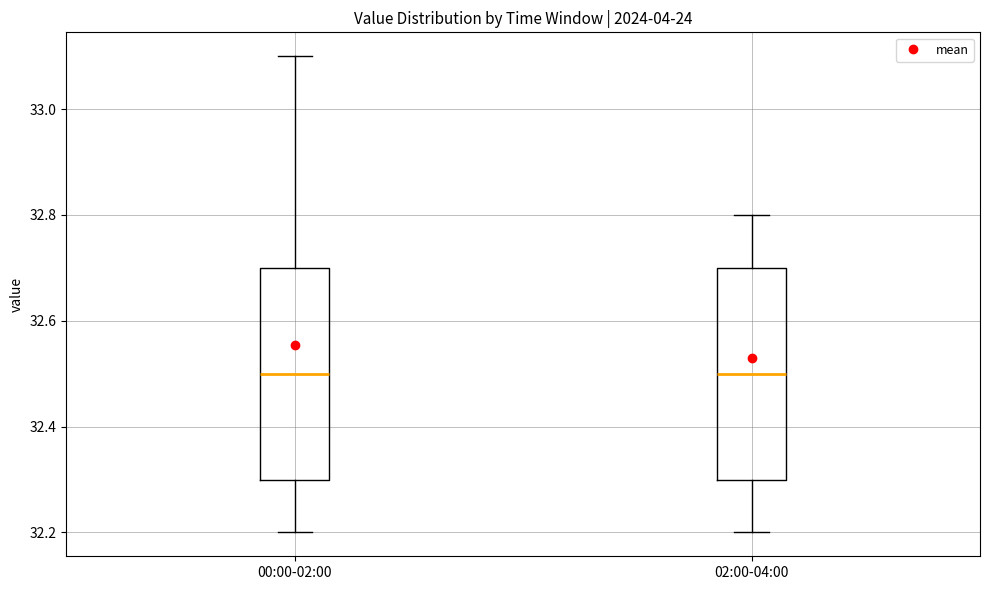

Reading left to right, transcribe this box plot: for each box, give where its median line is, the range the box spans, and where its two whiskers end, as read against the y-axis. The values are not printed on the chart, so give them approximately, as read against the axis.

00:00-02:00: median 32.5, box 32.3 to 32.7, whiskers 32.2 to 33.1
02:00-04:00: median 32.5, box 32.3 to 32.7, whiskers 32.2 to 32.8